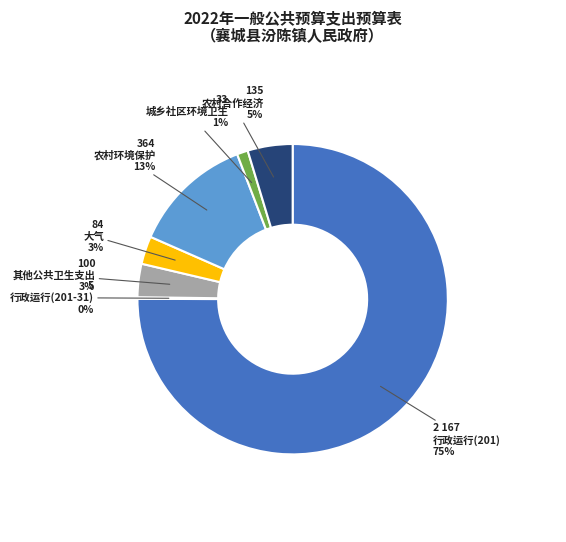

True or false: 城乡社区环境卫生 accounts for 1% of the total.

True